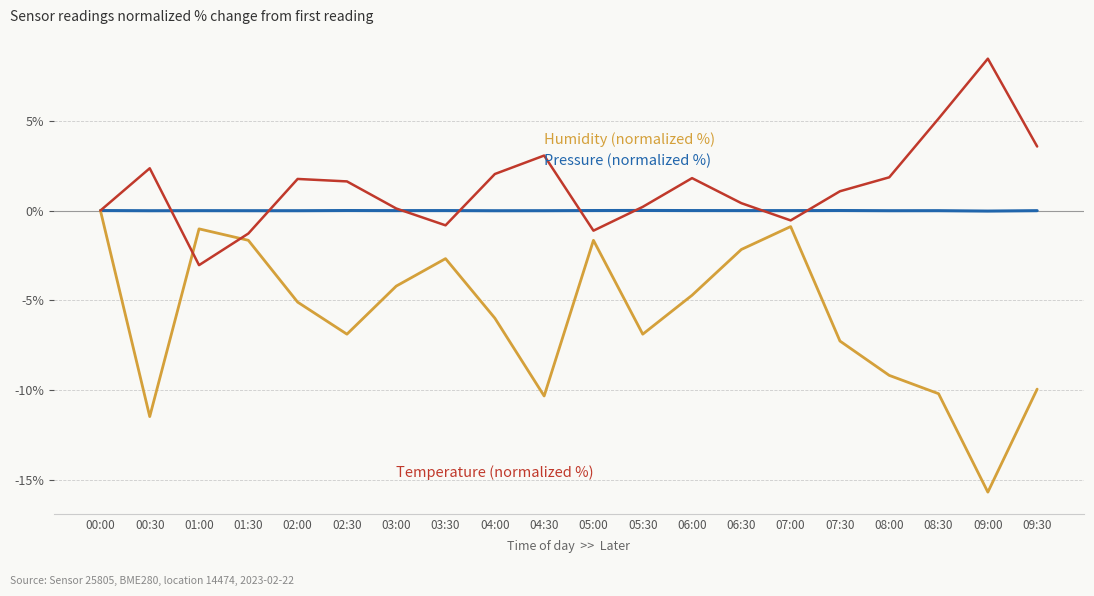

Which category has the highest value across all series?

09:00